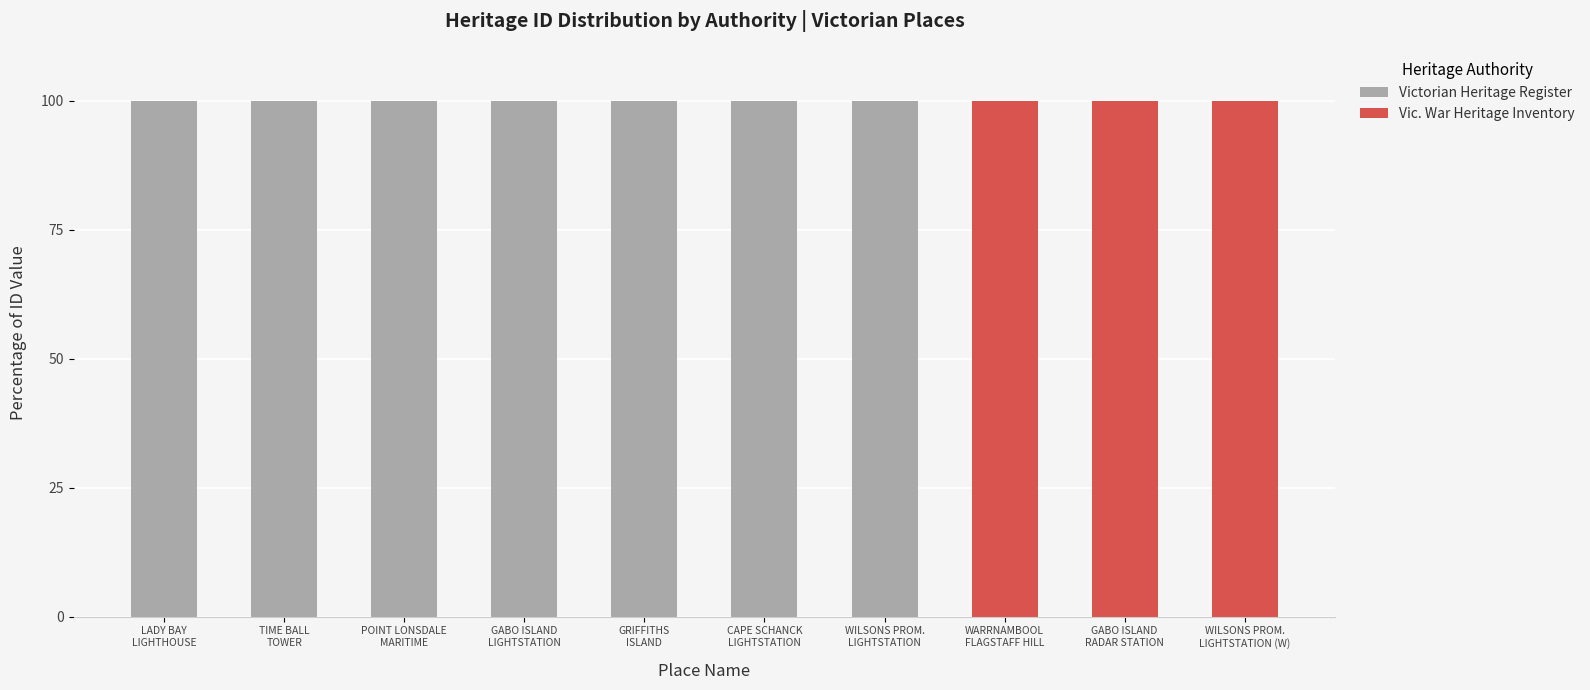

What is the average value of the Victorian Heritage Register series?

70